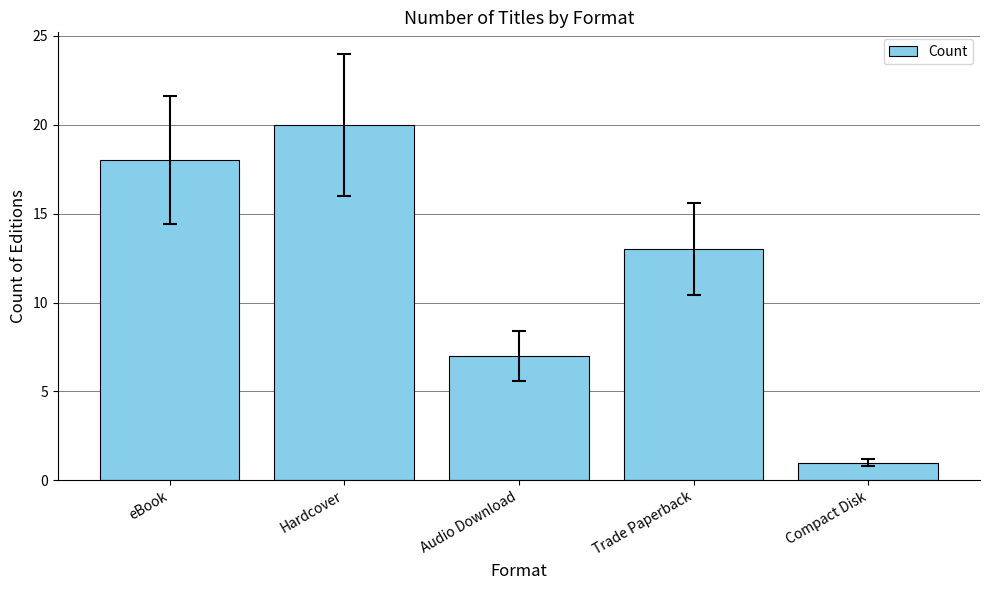

Reading left to right, transcribe all the data shown in this chart.

18	20	7	13	1